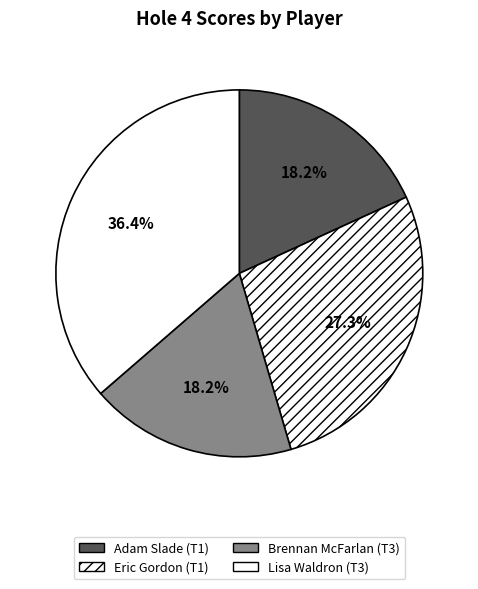

Which slice is the smallest?

Adam Slade (T1)